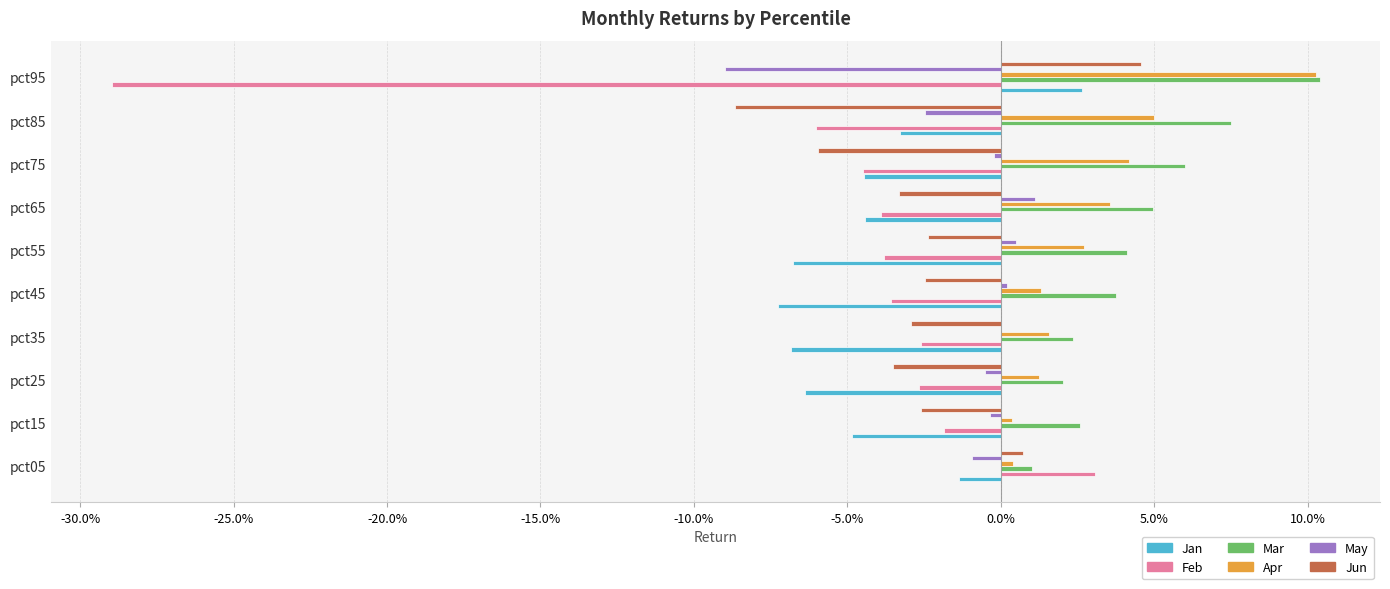

What are all the series names shown in the legend?

Jan, Feb, Mar, Apr, May, Jun